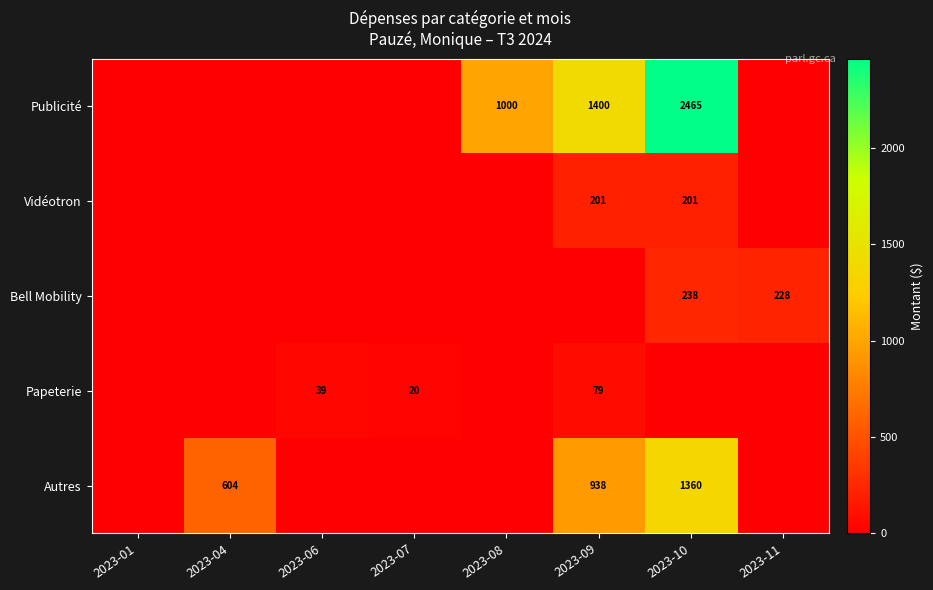

How many distinct data groups are displayed?

5